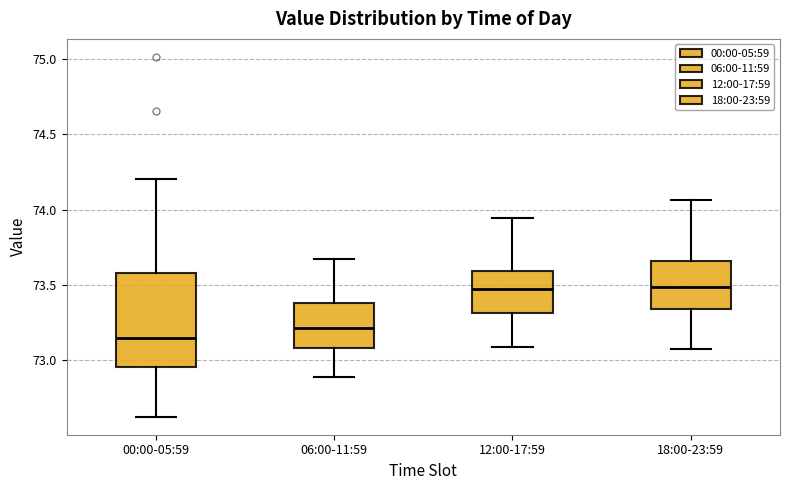

Reading left to right, transcribe this box plot: for each box, give where its median line is, the range the box spans, and where its two whiskers end, as read against the y-axis. The values are not printed on the chart, so give them approximately, as read against the axis.

00:00-05:59: median 73.15, box 72.95 to 73.60, whiskers 72.60 to 74.20
06:00-11:59: median 73.20, box 73.10 to 73.40, whiskers 72.90 to 73.65
12:00-17:59: median 73.45, box 73.30 to 73.60, whiskers 73.10 to 73.95
18:00-23:59: median 73.50, box 73.35 to 73.65, whiskers 73.05 to 74.05